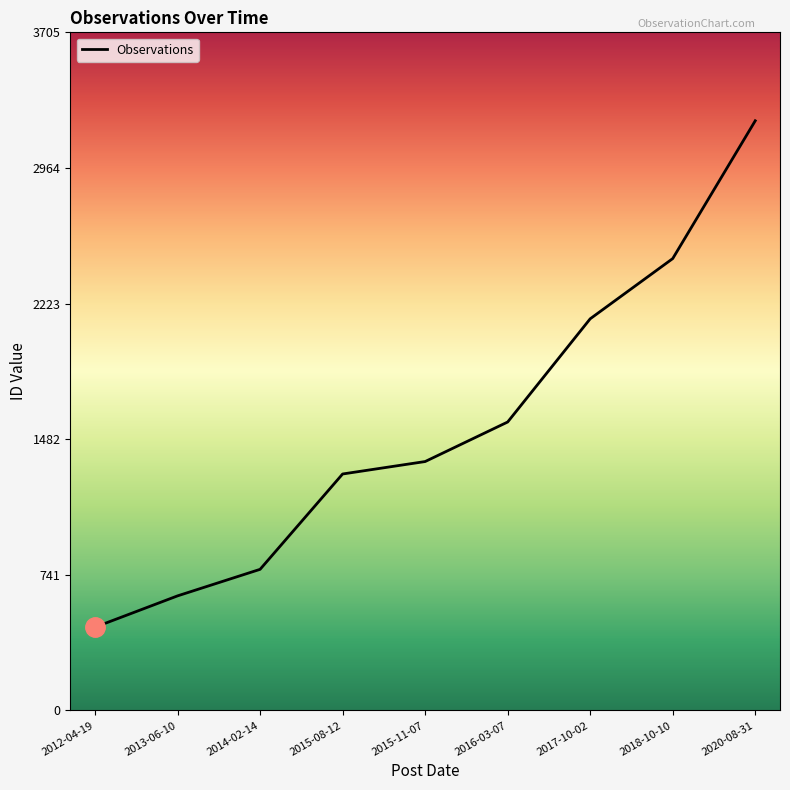

What is the difference between the maximum and minimum values?

2767